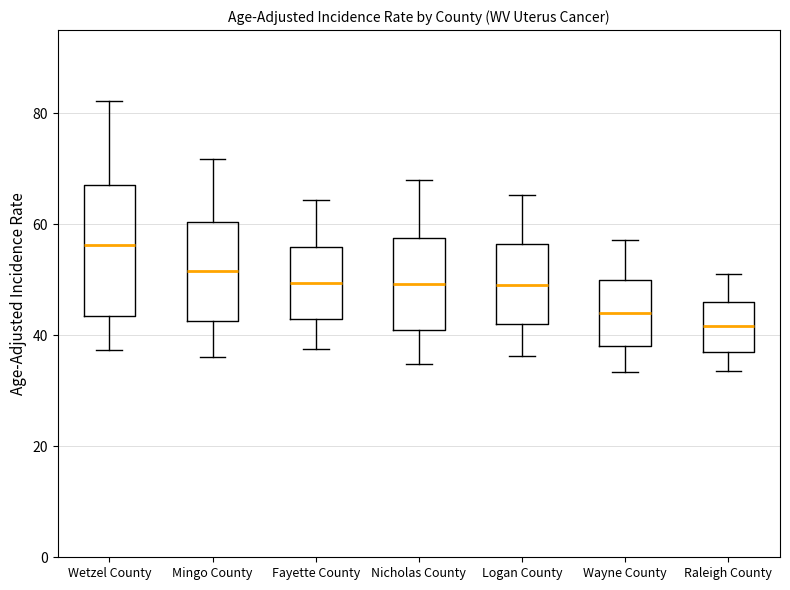

Which box is the tallest, from its lower edge to its upper edge?

Wetzel County